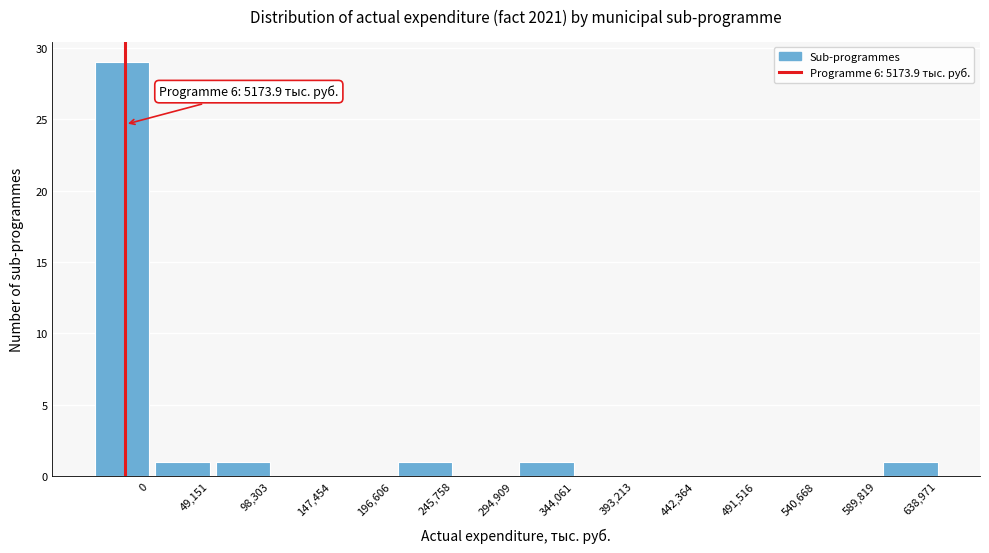

Reading left to right, transcribe all the data shown in this chart.

0=29	49,151=1	98,303=1	147,454=0	196,606=0	245,758=1	294,909=0	344,061=1	393,213=0	442,364=0	491,516=0	540,668=0	589,819=0	638,971=1